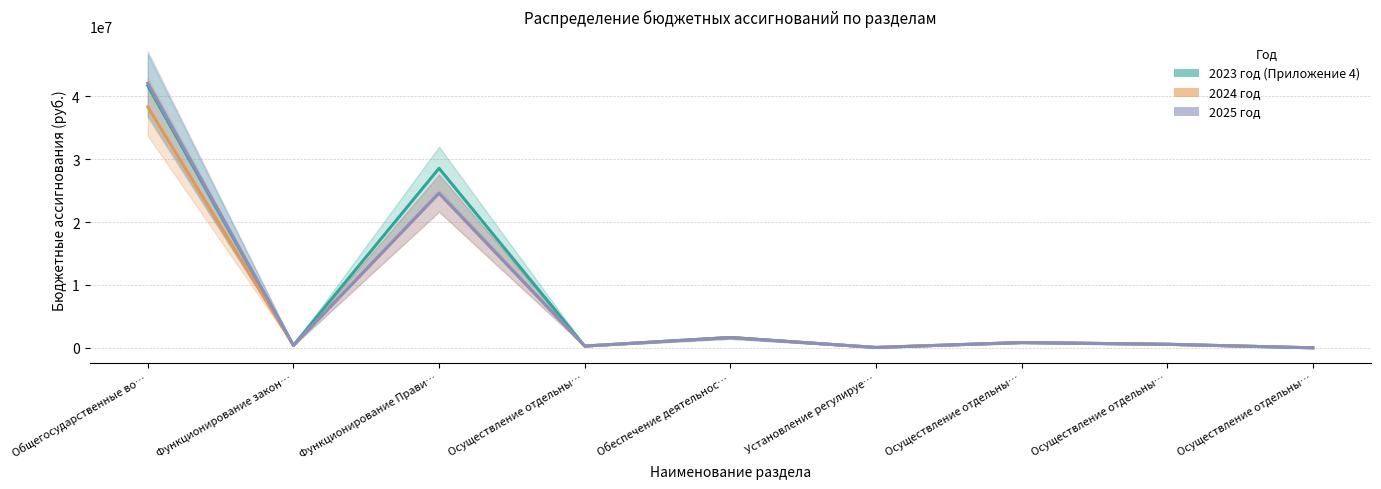

At which label does 2025 год first exceed 561653?

Общегосударственные во…